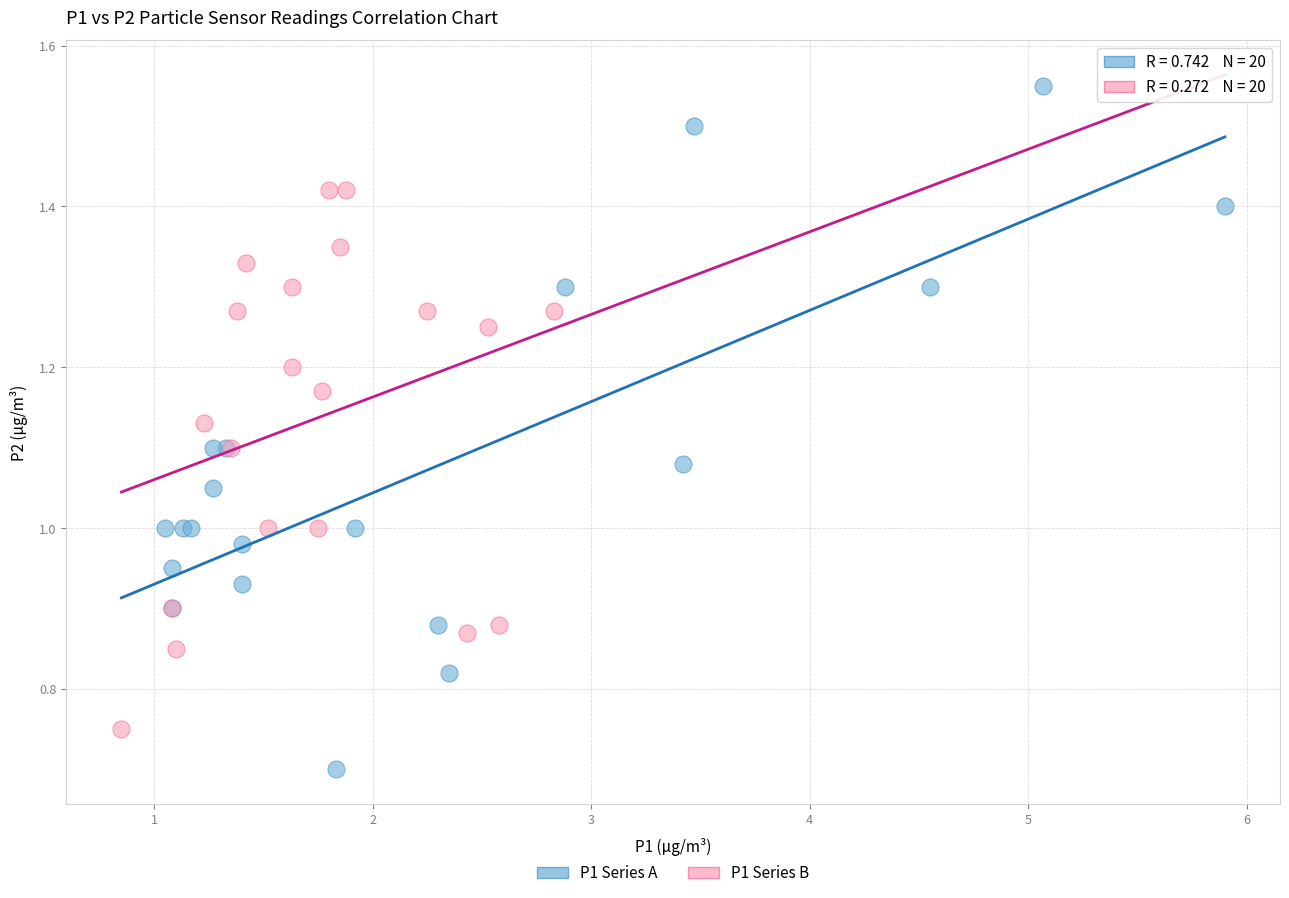

Which series contains the lowest Y value?

P1 Series A